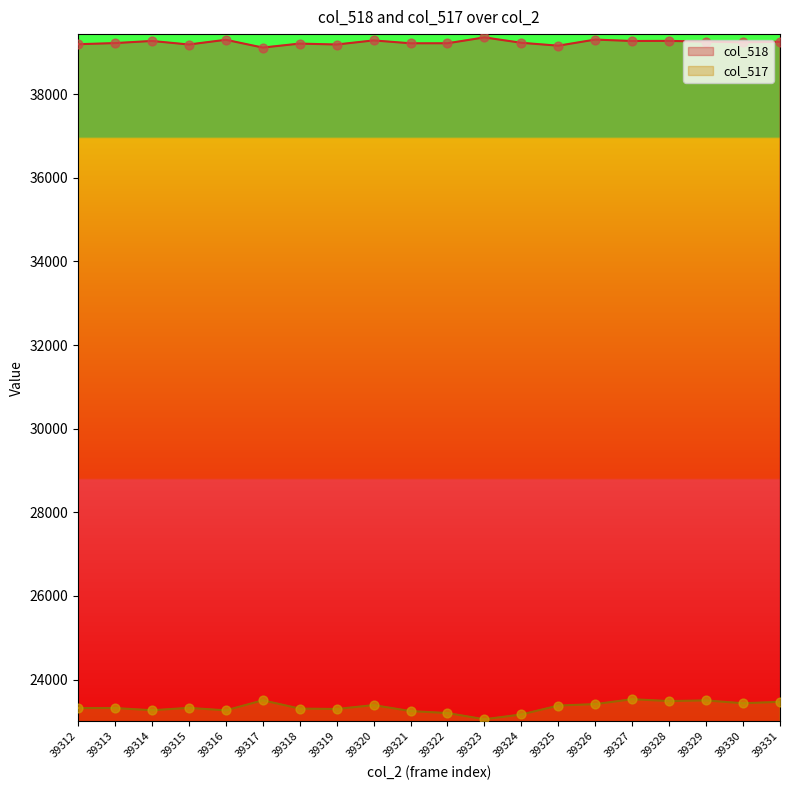

At which category is the sum across all series the highest?

39327